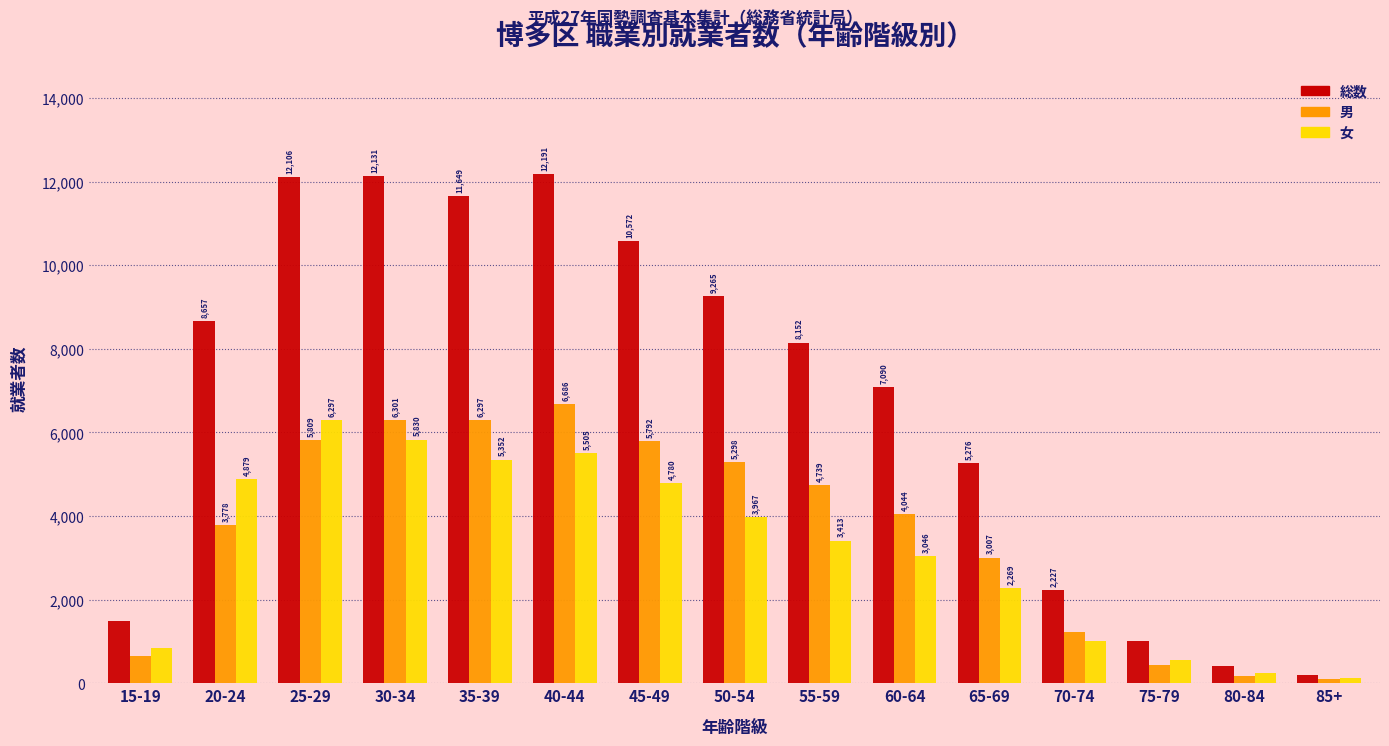

Reading left to right, what are all the values shown in this chart?

総数: 1488	8657	12106	12131	11649	12191	10572	9265	8152	7090	5276	2227	1002	420	206
男: 656	3778	5809	6301	6297	6686	5792	5298	4739	4044	3007	1226	443	181	92
女: 832	4879	6297	5830	5352	5505	4780	3967	3413	3046	2269	1001	559	239	114